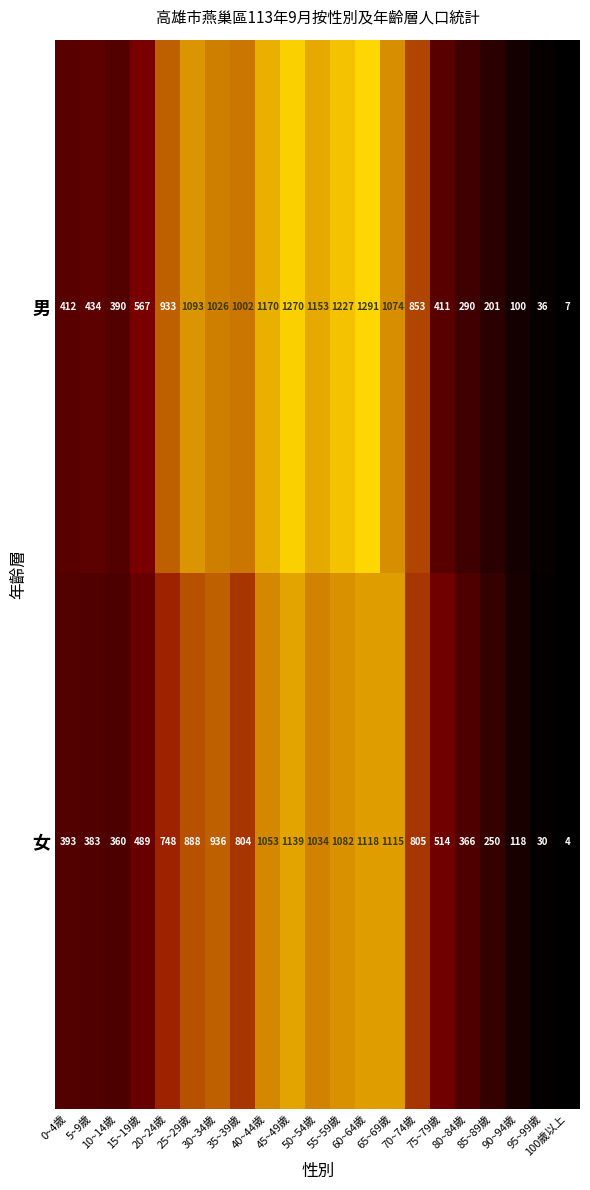

At how many categories does at least one series exceed 478?

13